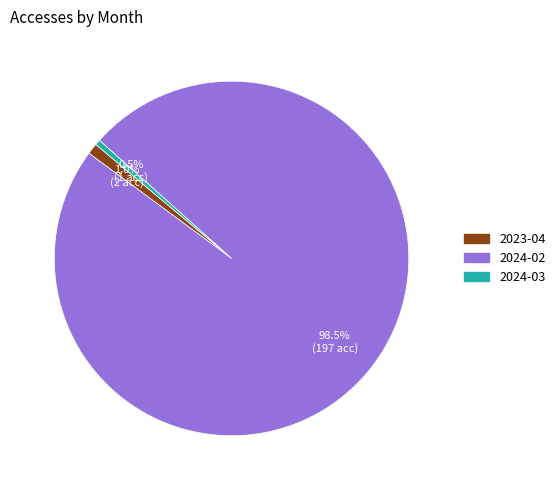

To the nearest percent, what portion does 2023-04 represent?

1%